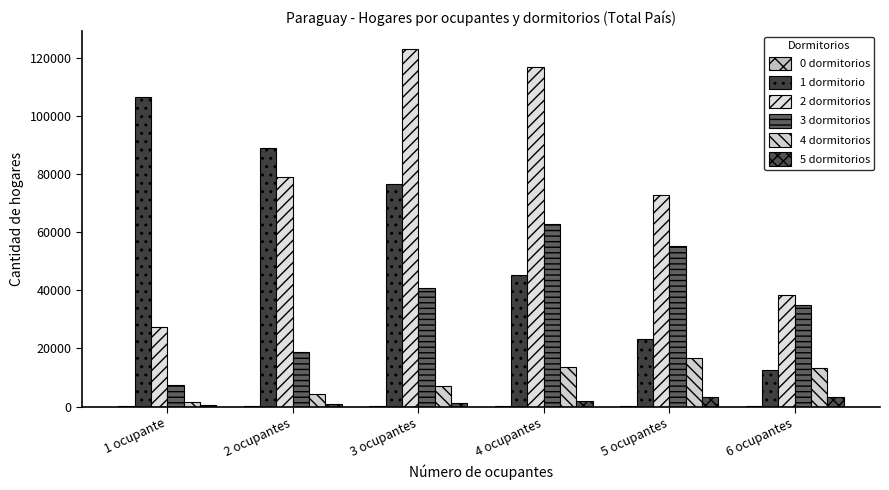

What is the minimum value shown in the chart?

32